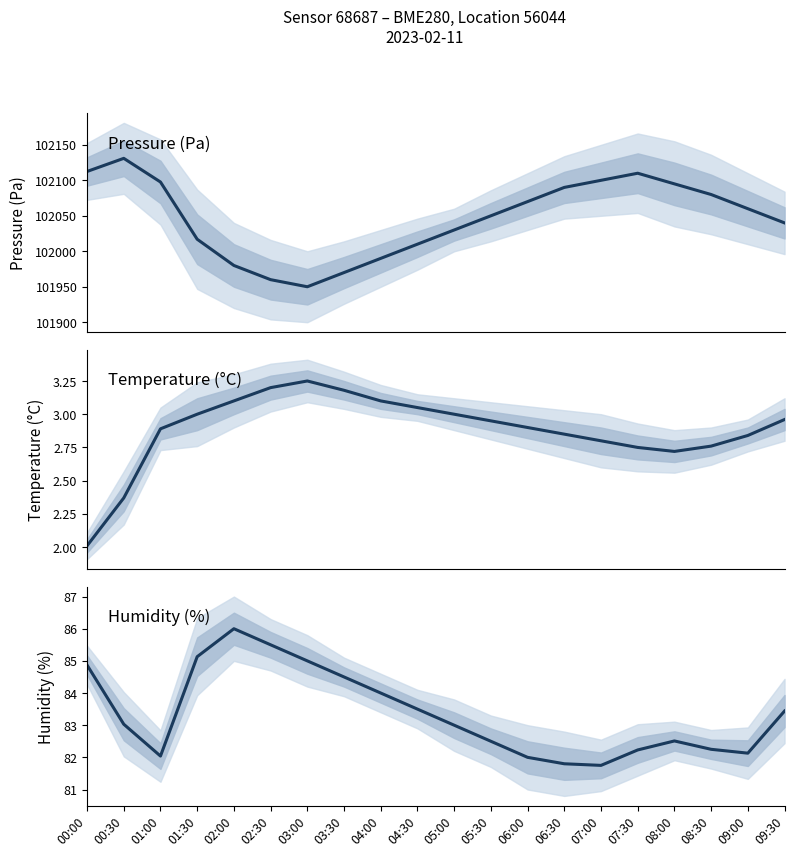

Where is Pressure (Pa) nearest to the value 102040?

09:30